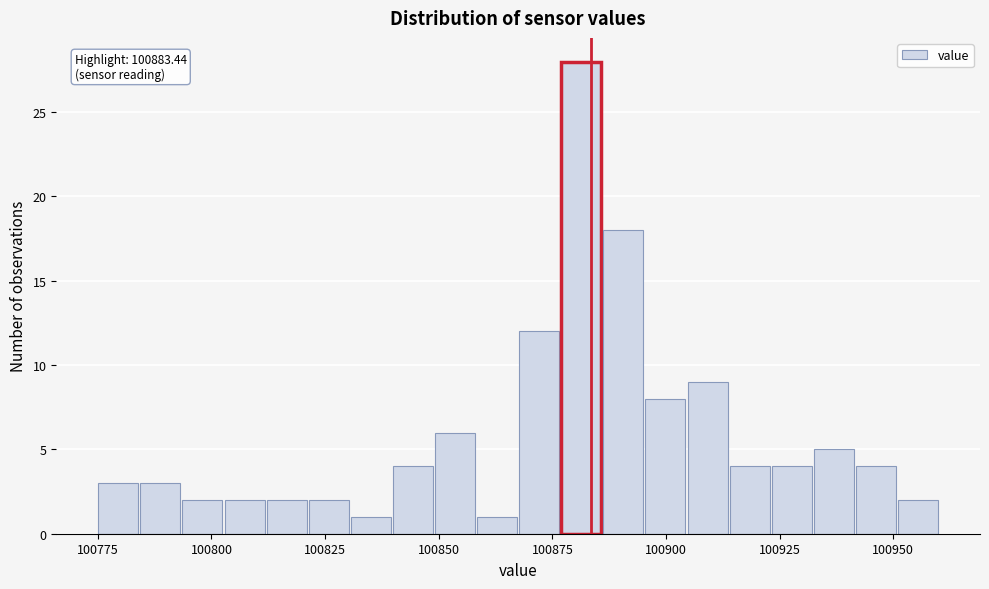

Around what value on the x-axis is the tallest bar? Give the approximate position of its centre, as read against the axis.

100880